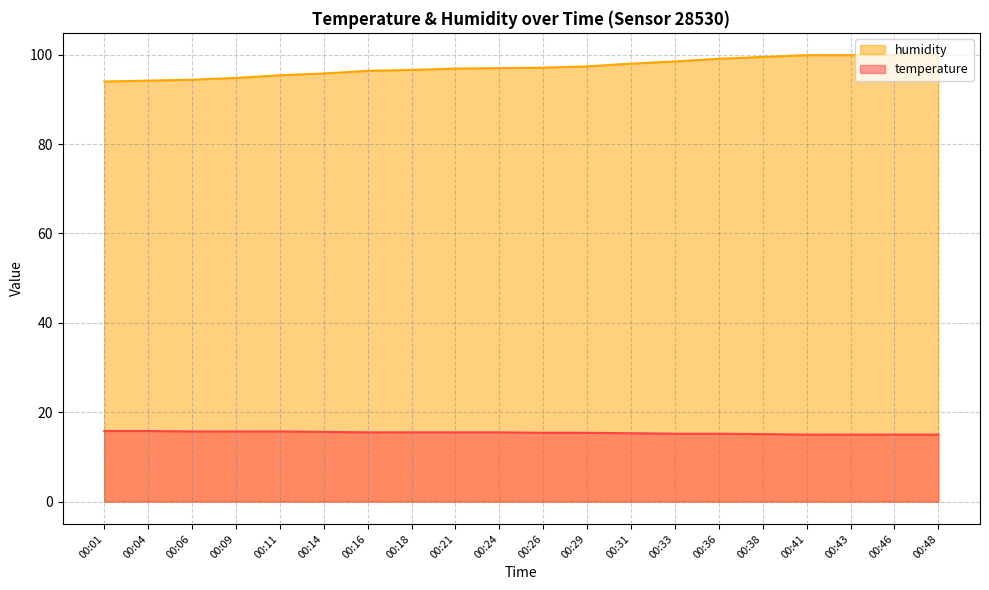

What is the difference between the highest and lowest values at 00:21?

81.4